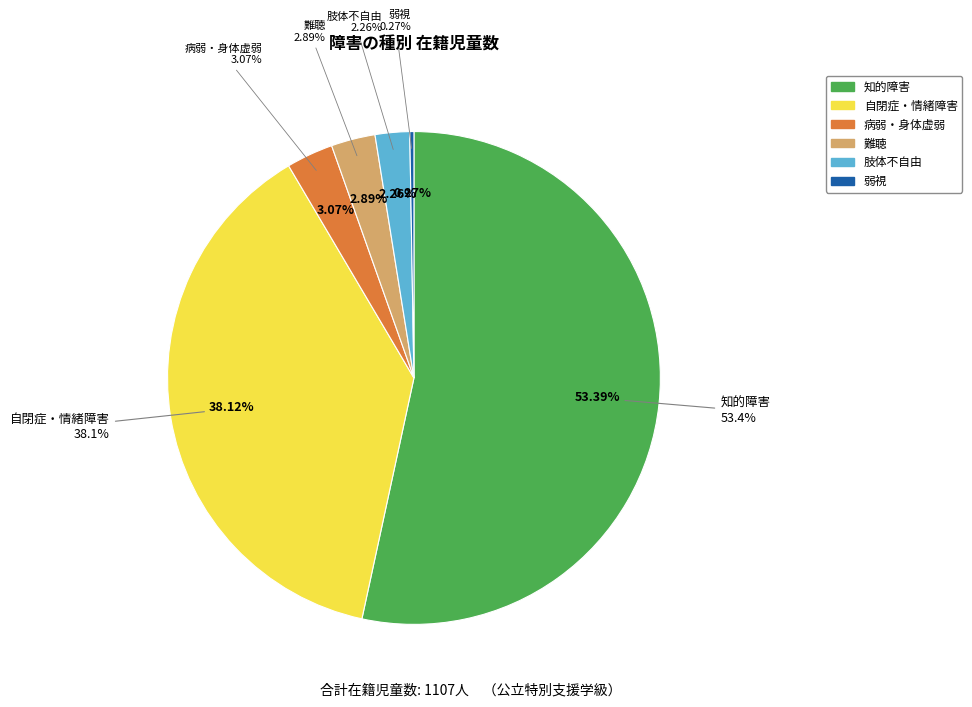

Does any single category account for the majority?

Yes